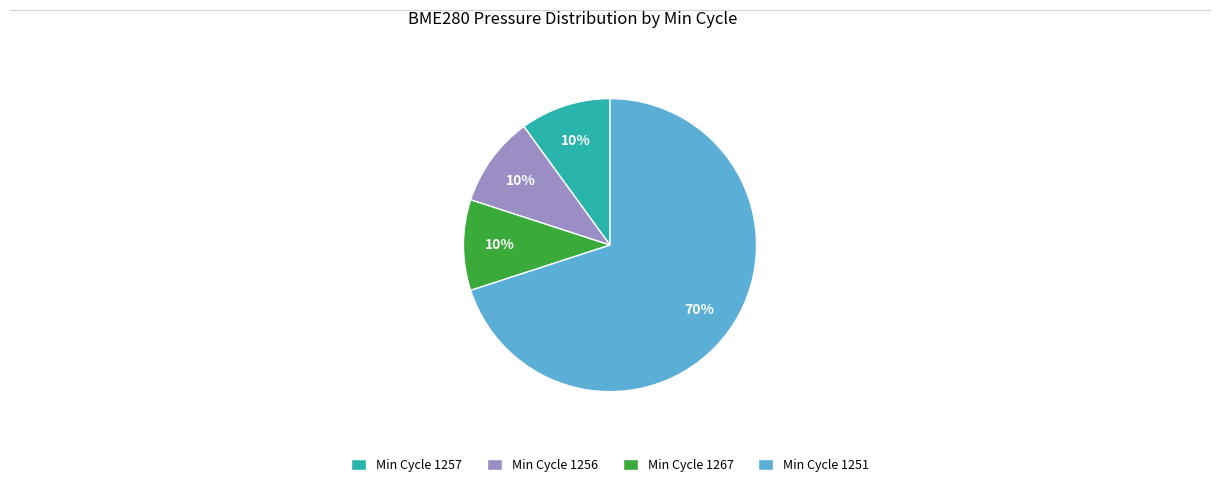

True or false: Min Cycle 1257 accounts for 5% of the total.

False